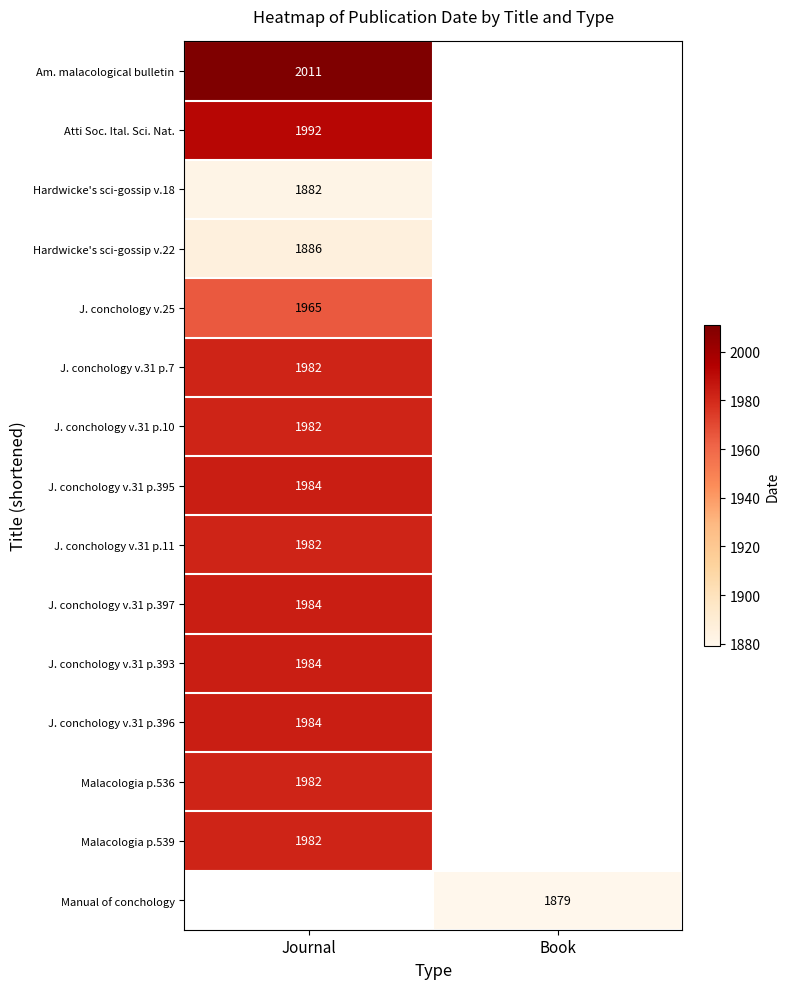

Is the value of J. conchology v.31 p.11 at Journal greater than the value of J. conchology v.31 p.397 at Journal?

No